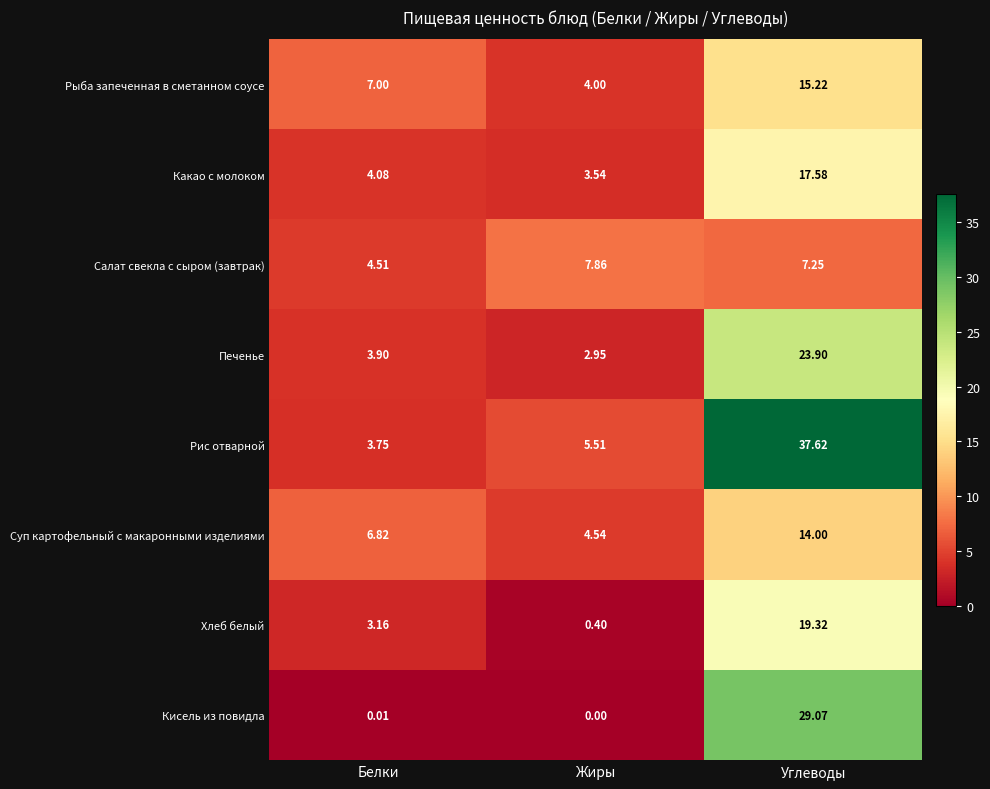

Rank the categories by Рис отварной value from highest to lowest.

Углеводы, Жиры, Белки